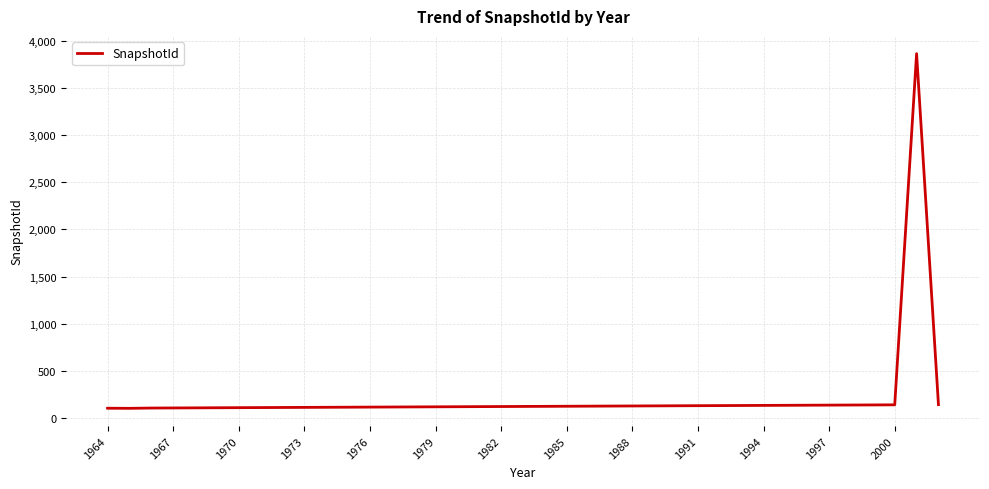

What is the greatest value displayed?

3863